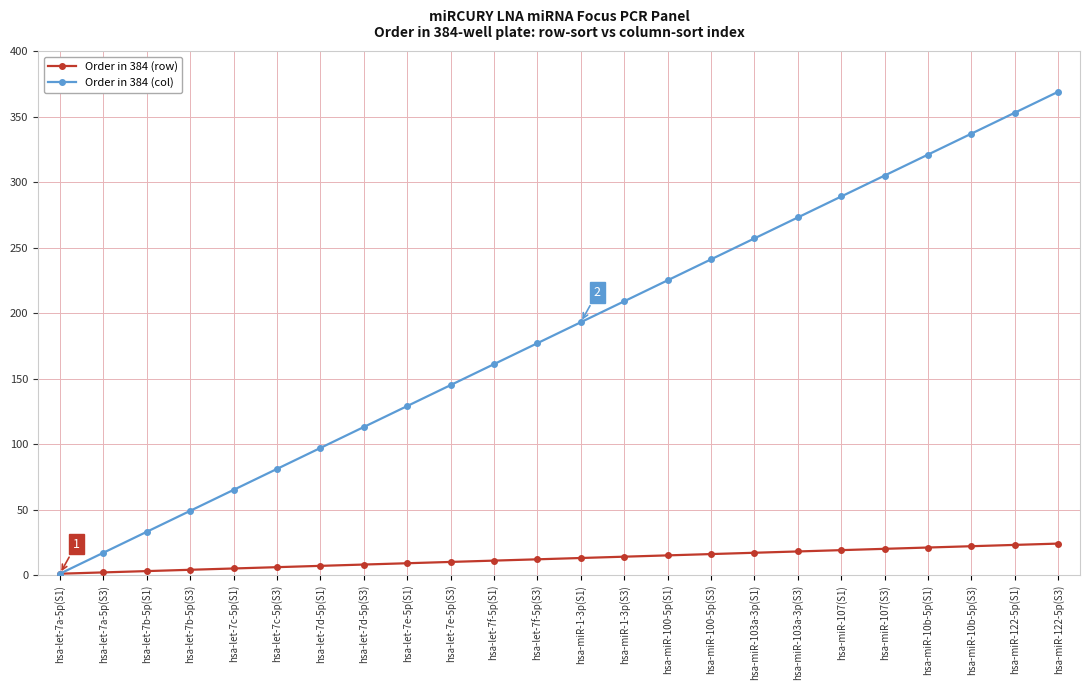

What is the label of the 11th point from the left?

hsa-let-7f-5p(S1)